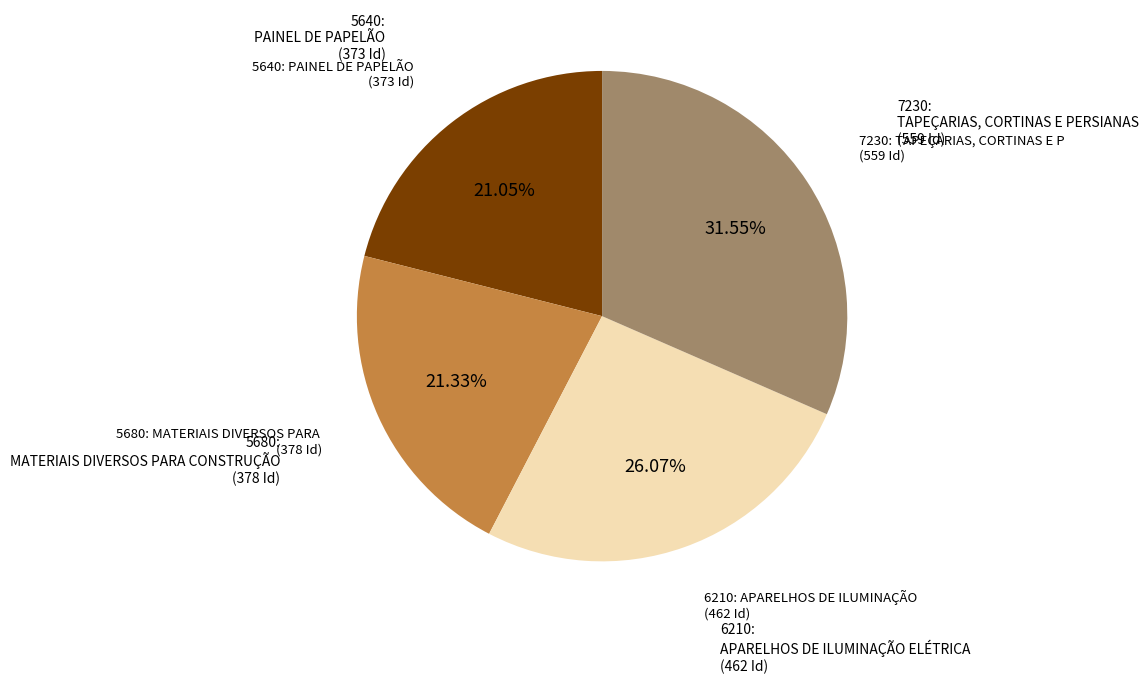

Is there a majority slice in this chart?

No